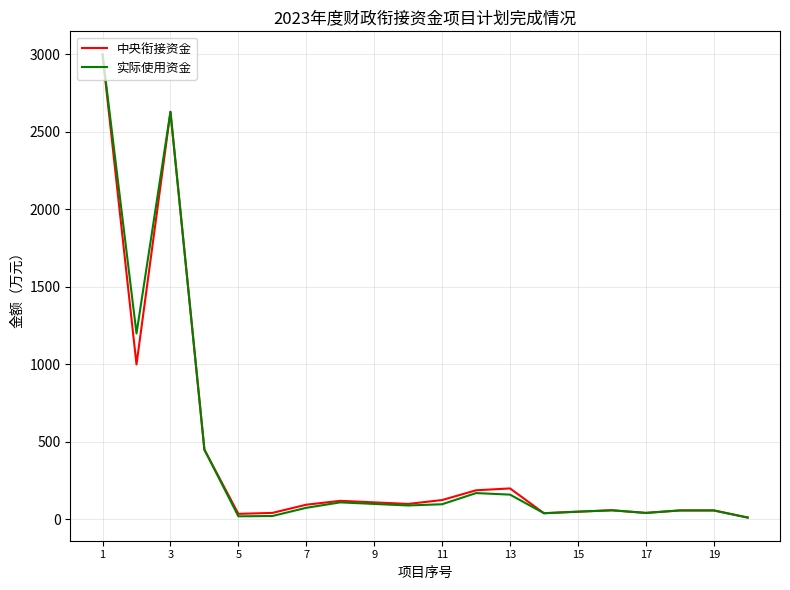

What is the maximum value shown in the chart?

3000